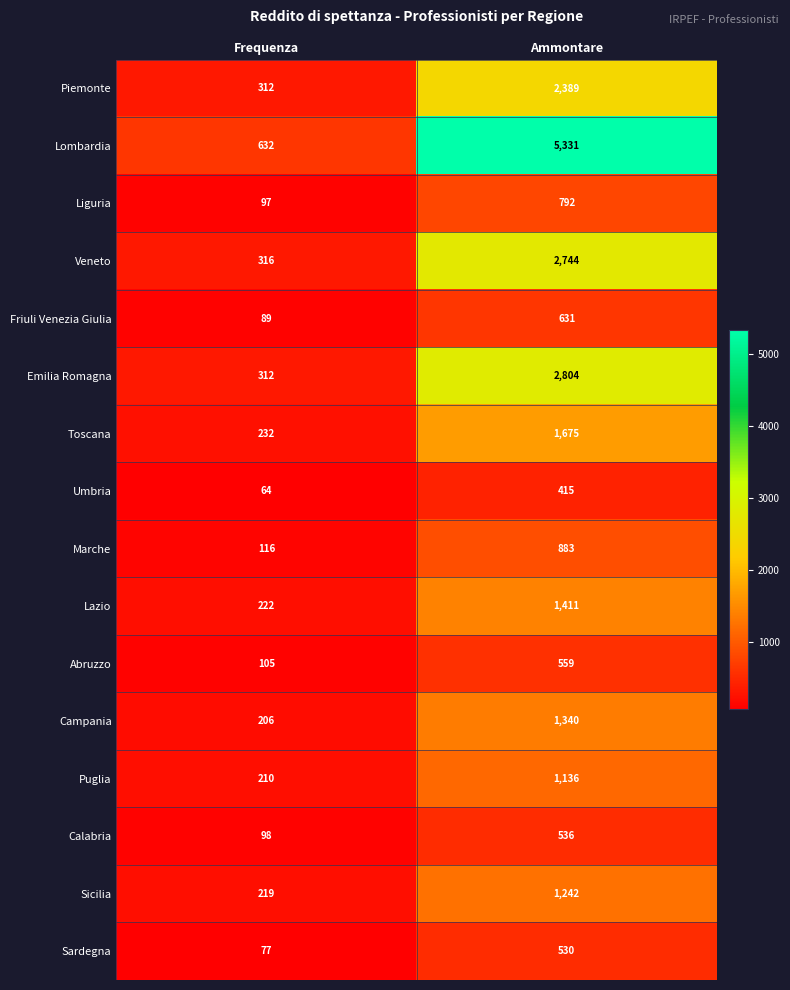

At how many categories does at least one series exceed 4630?

1